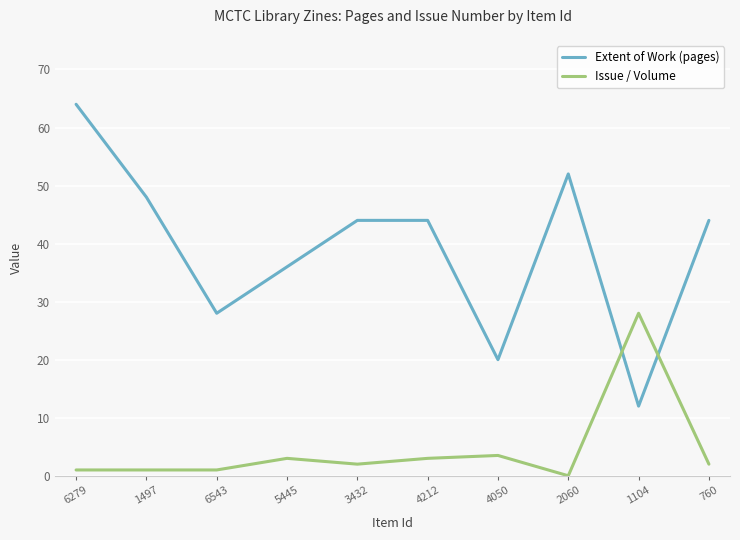

Which series has the widest spread of values?

Extent of Work (pages)